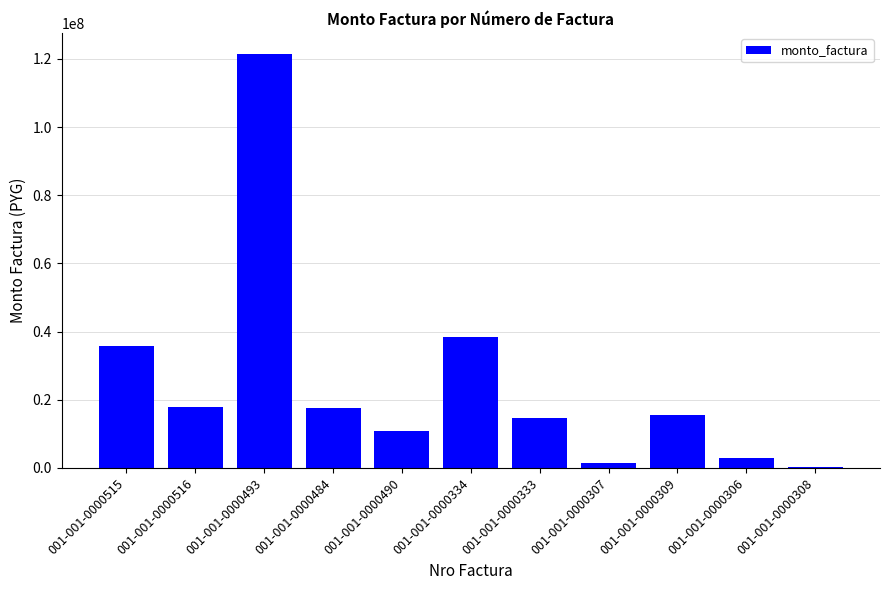

What is the change in value from 001-001-0000484 to 001-001-0000333?

-2900000